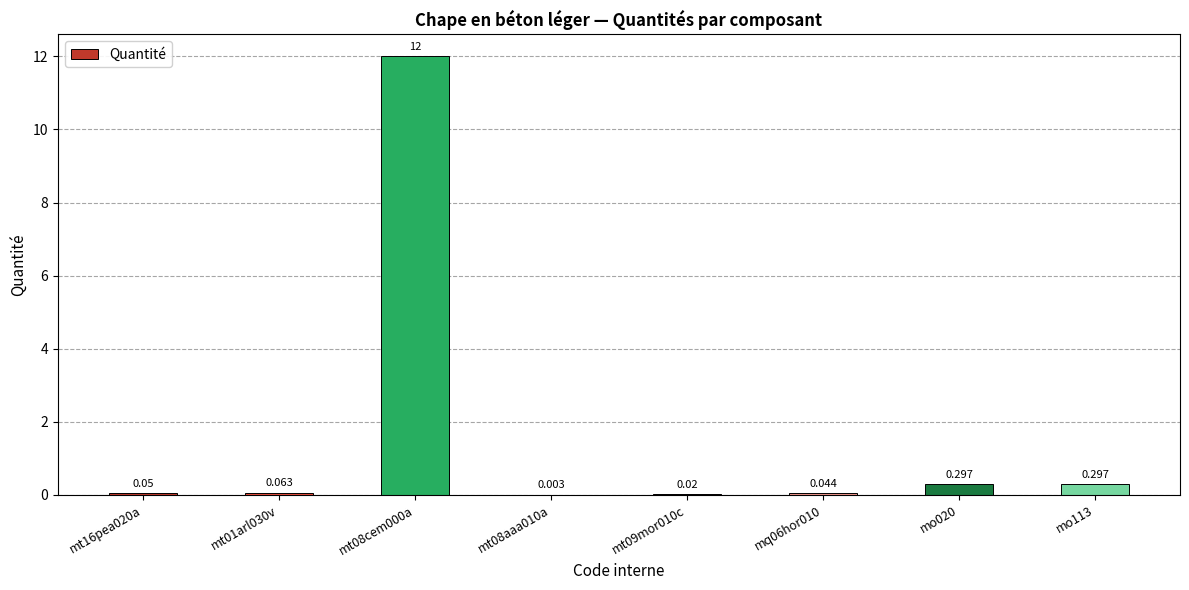

How many categories are shown in the chart?

8